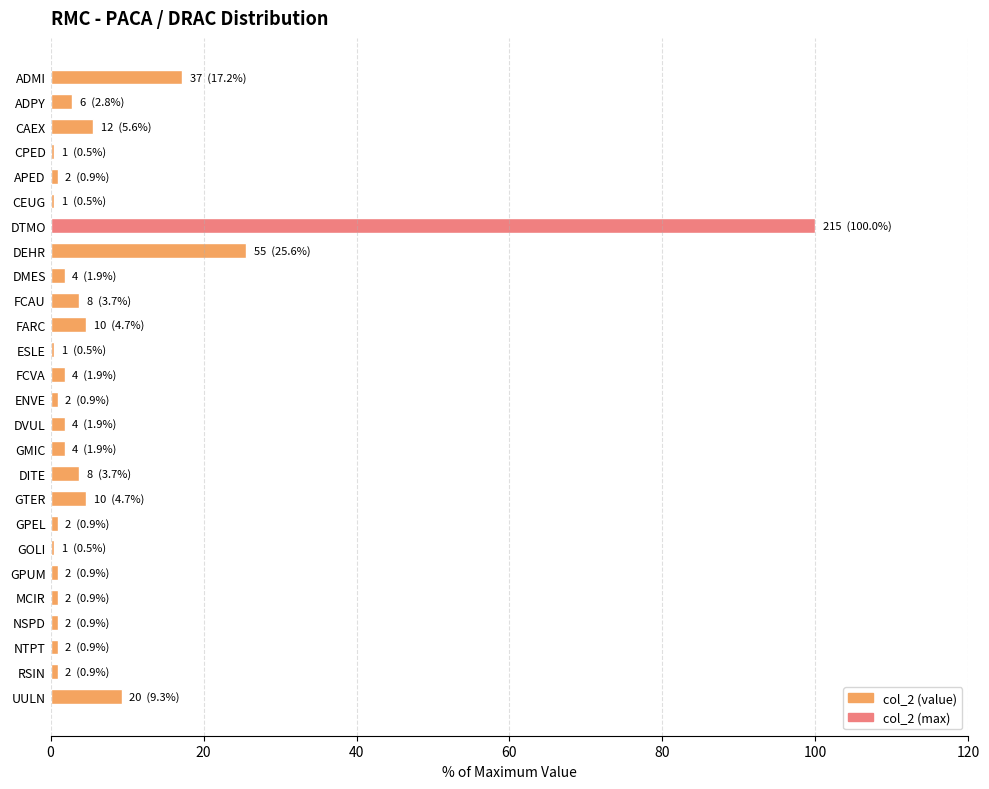

At which label is the value closest to 50?

DEHR